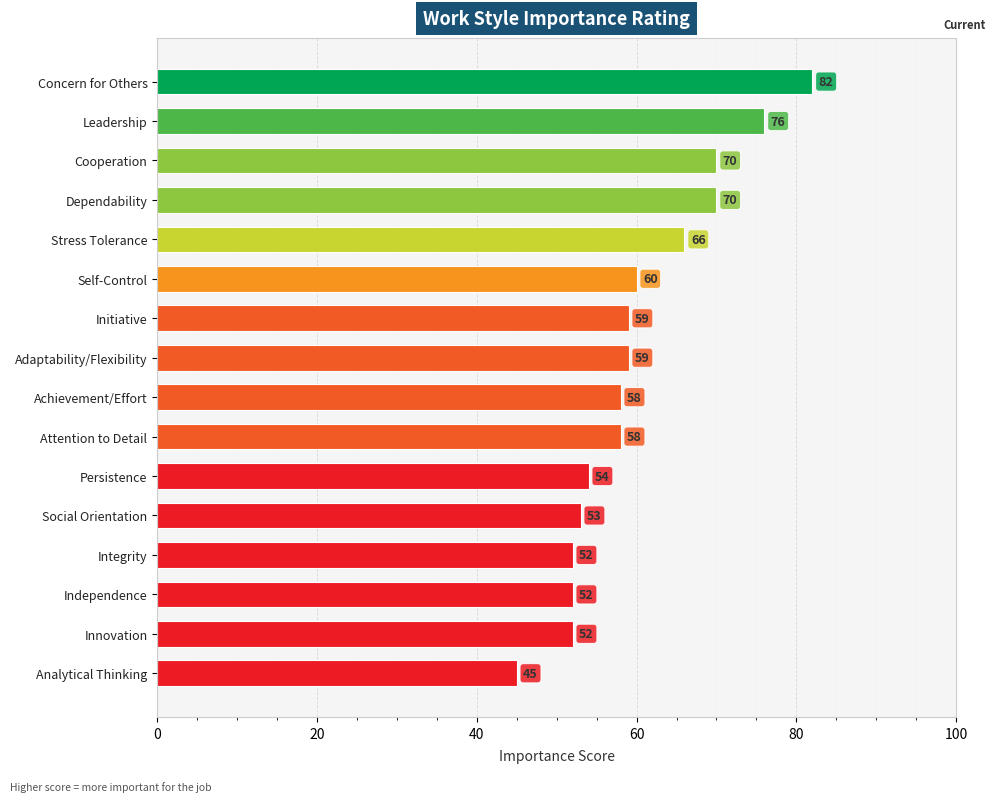

What is the difference between the maximum and minimum values?

37